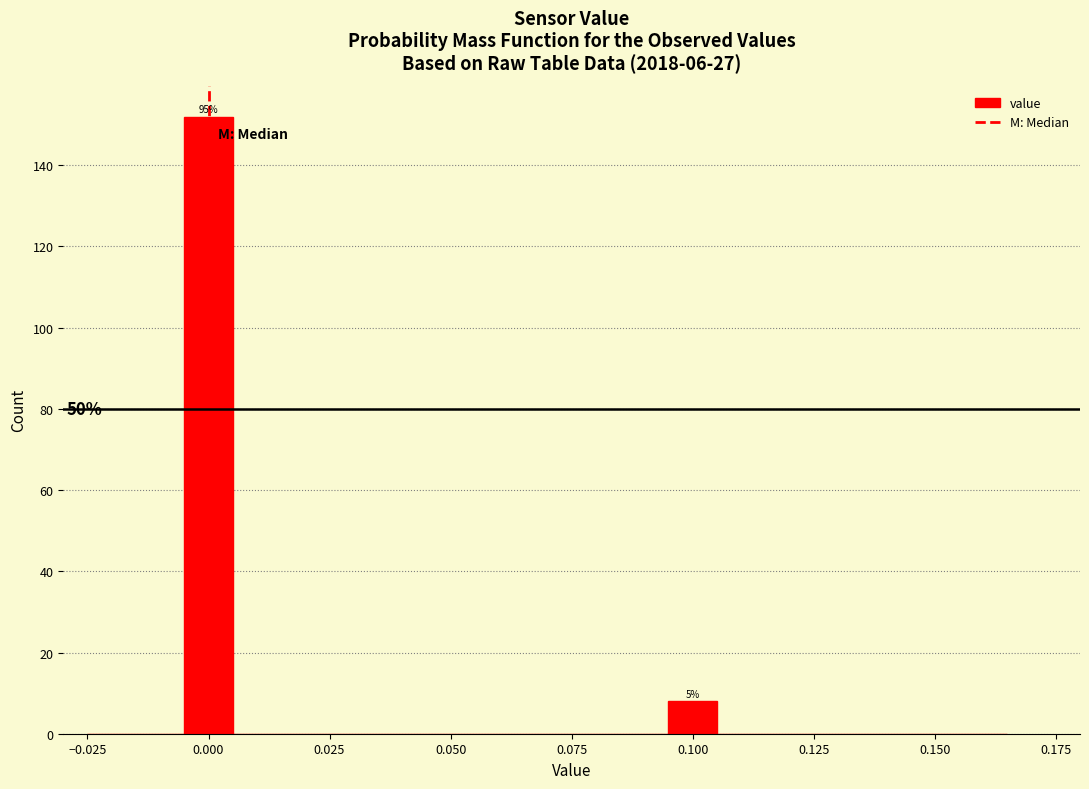

Around what value on the x-axis is the tallest bar? Give the approximate position of its centre, as read against the axis.

0.000